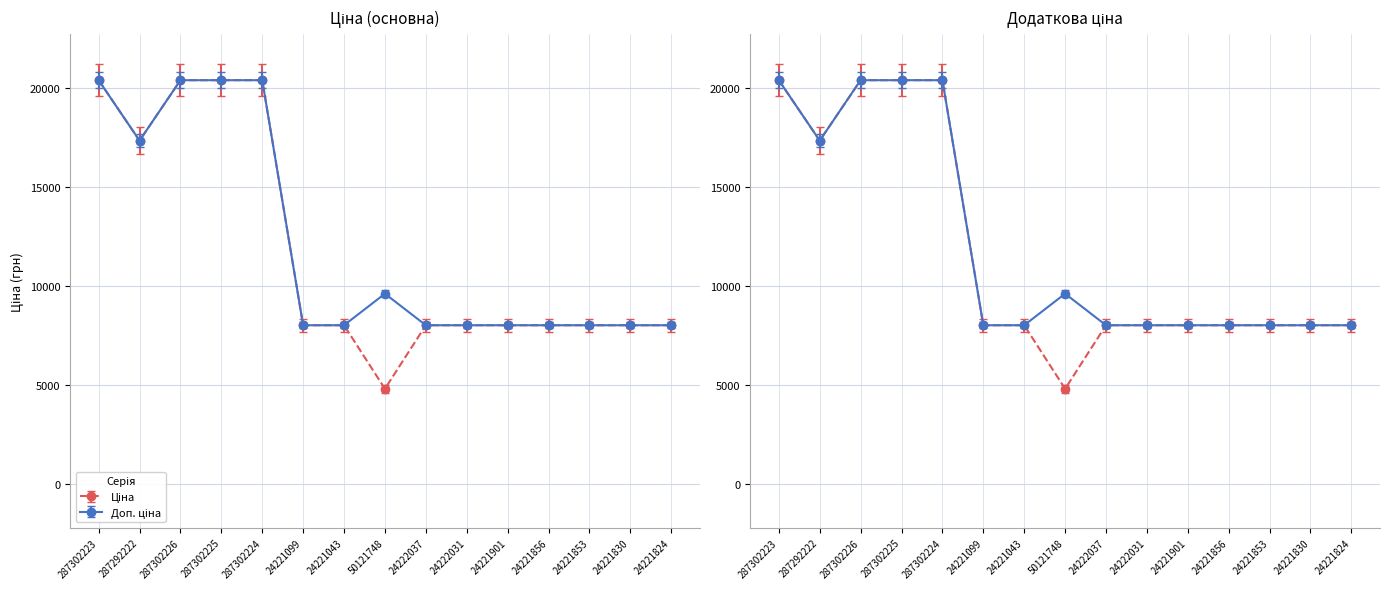

True or false: Ціна has more than 1 interior local peaks.

False